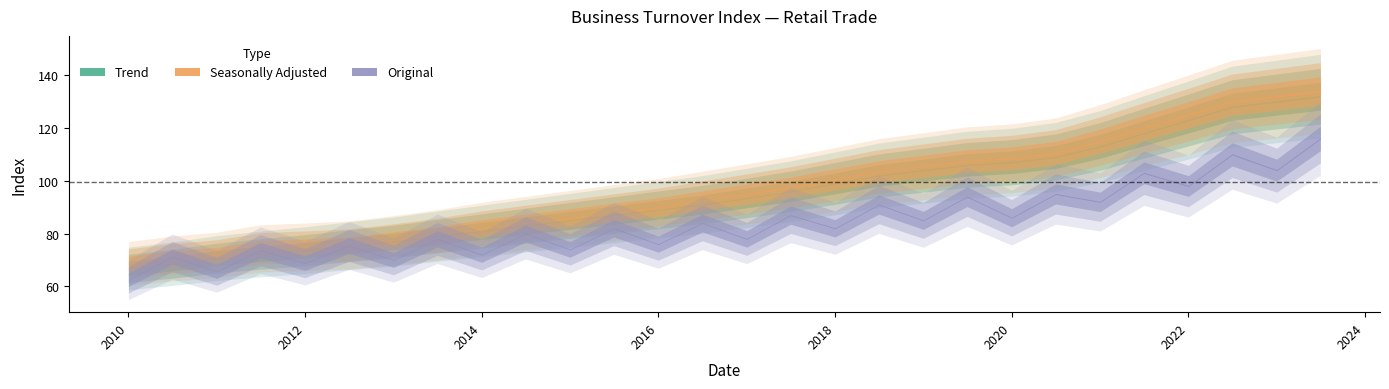

At which category is the sum across all series the highest?

2023-07-01